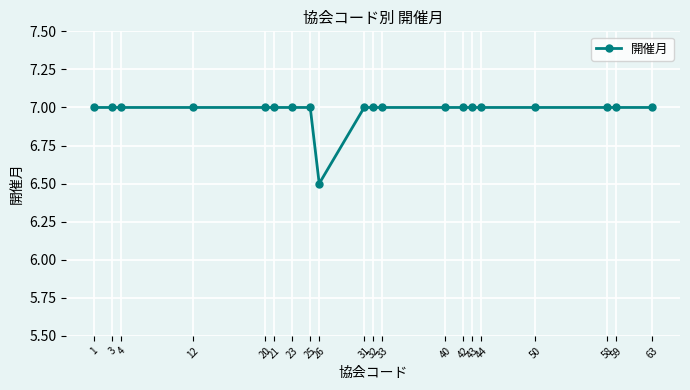

What is the value of the 8th point from the left?

7.0